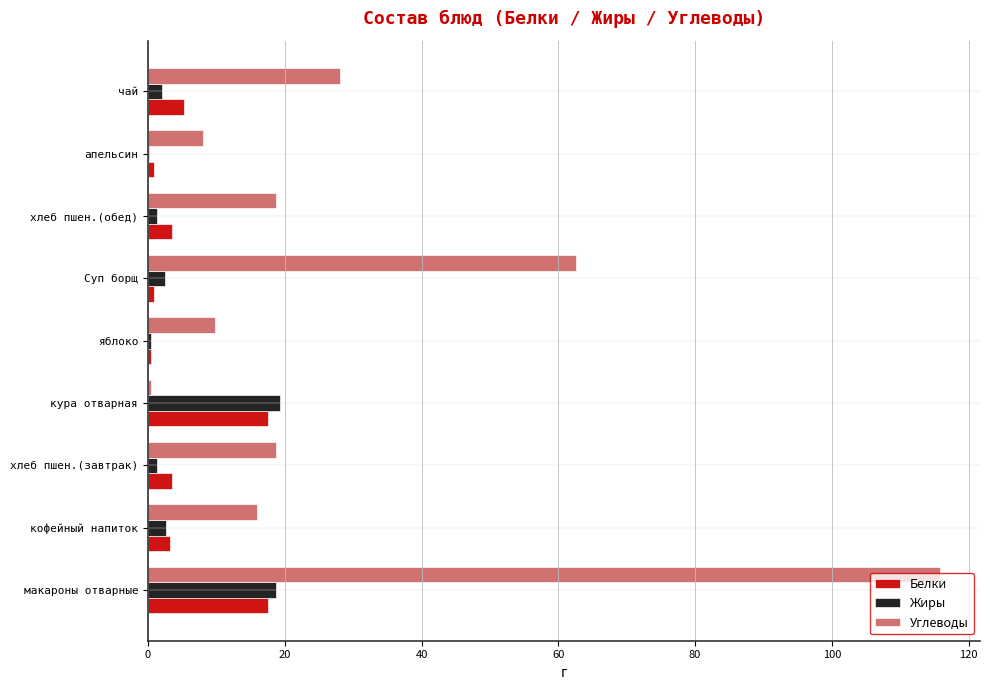

Which series has the widest spread of values?

Углеводы